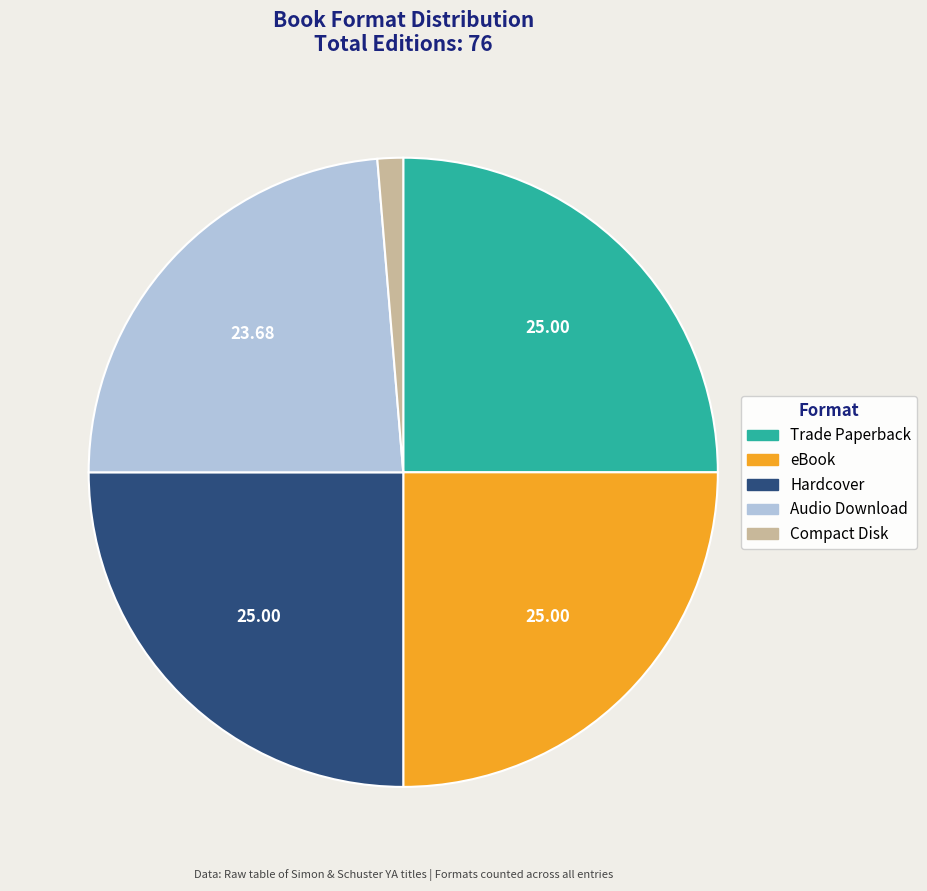

True or false: Hardcover accounts for 14% of the total.

False